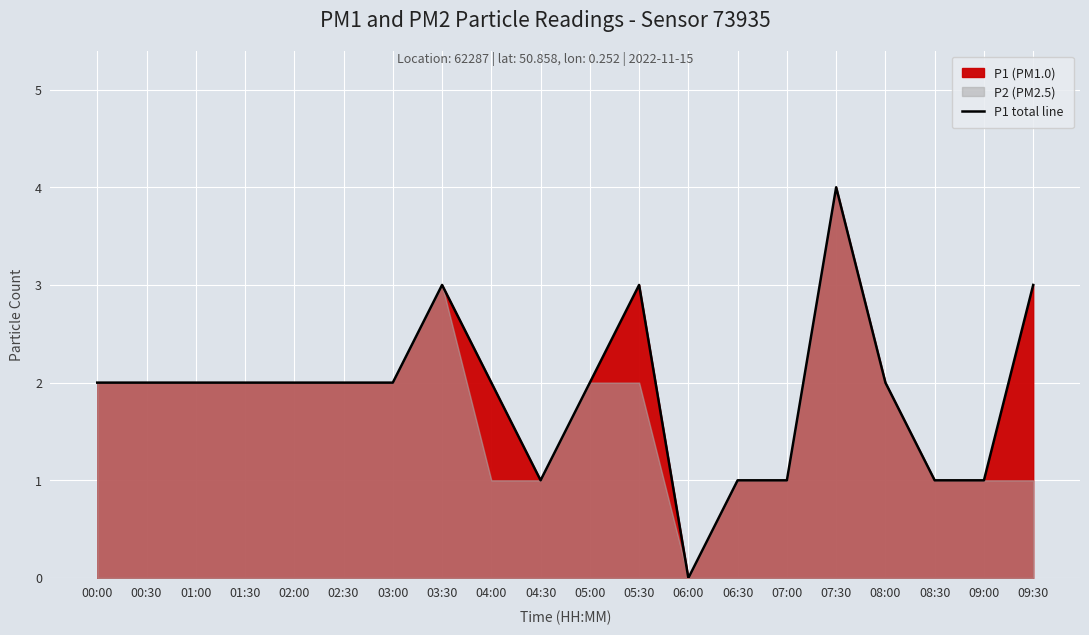

What is the sum of the values at 01:30 and 09:30?

5